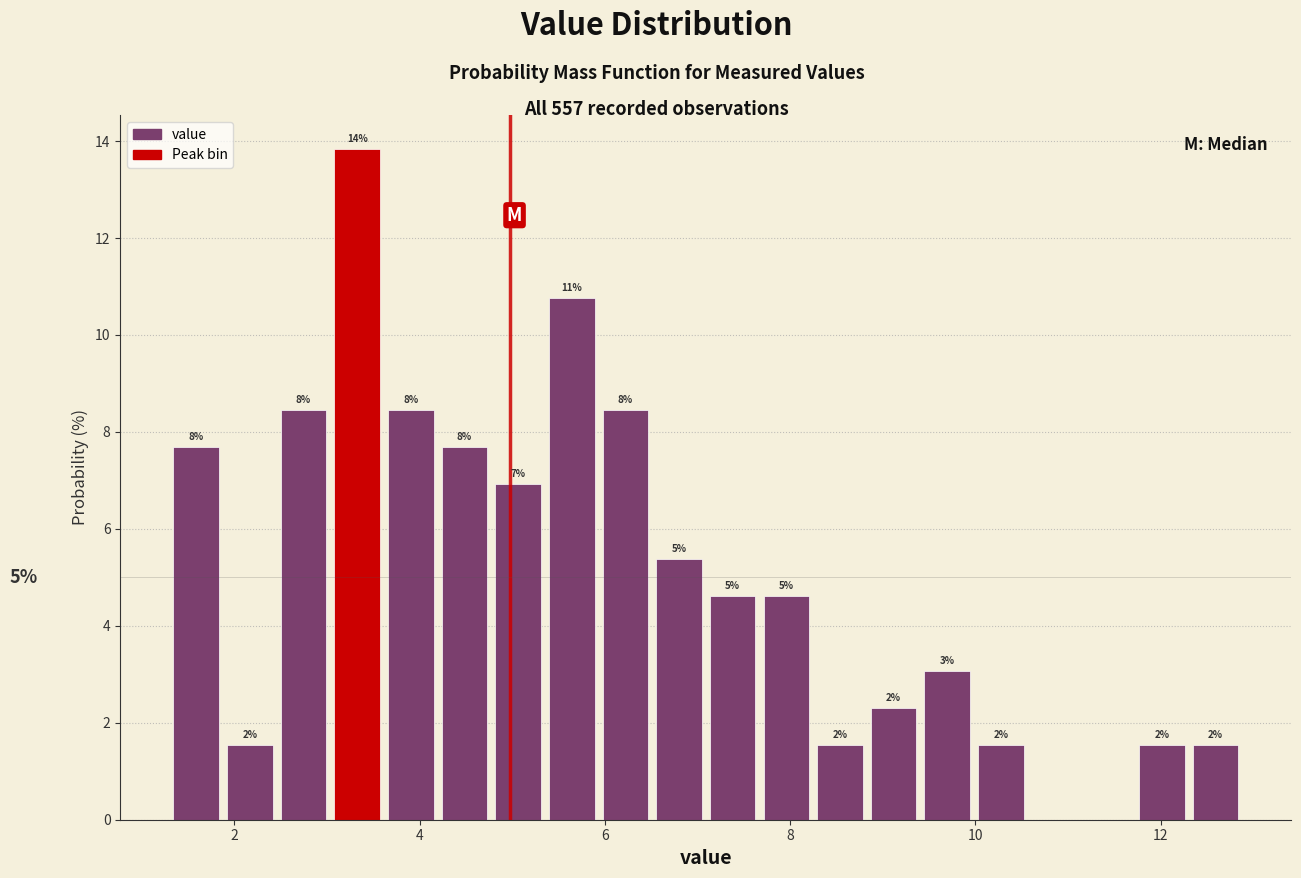

Read against the x-axis, roughly where is the centre of the tallest bar?

3.4